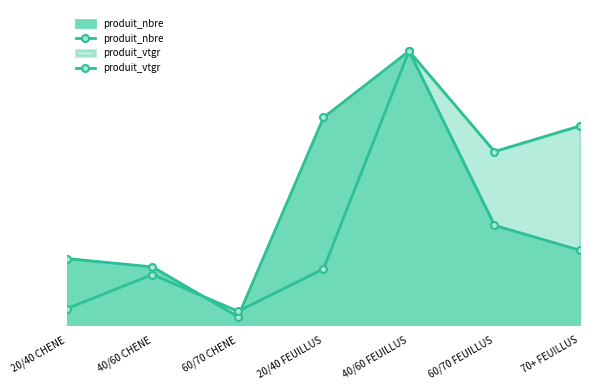

Where does the produit_vtgr series first go above 6?

40/60 CHENE